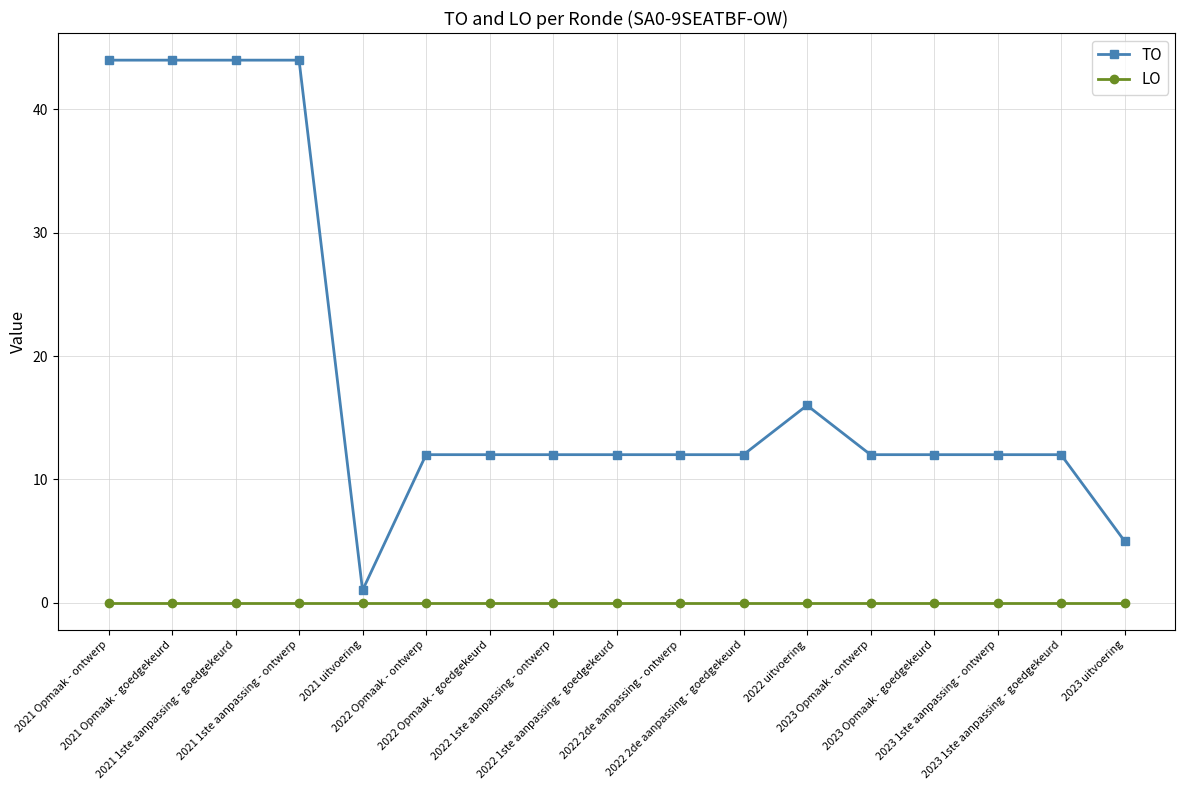

How many data points does each series have?

17